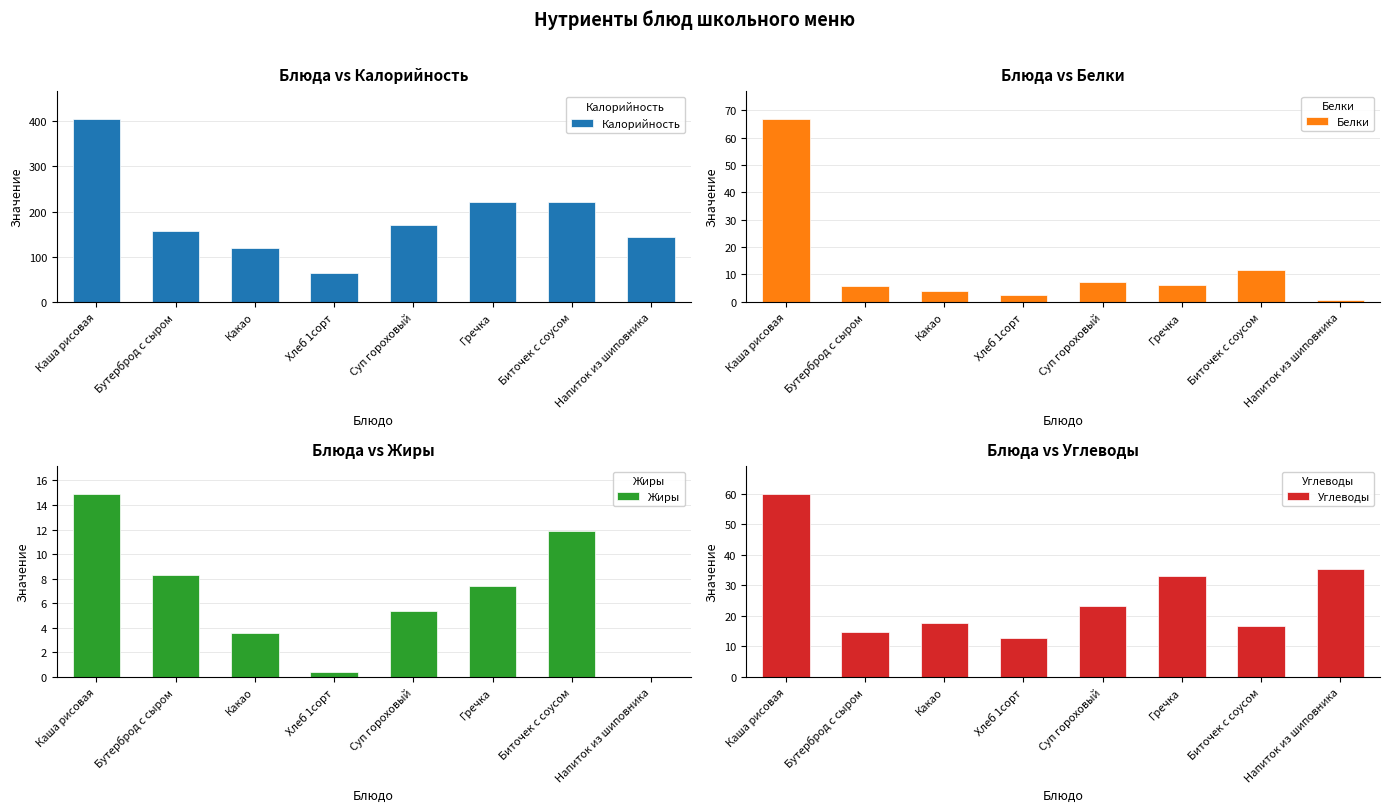

List the labels in order of Белки value, largest first.

Каша рисовая, Биточек с соусом, Суп гороховый, Гречка, Бутерброд с сыром, Какао, Хлеб 1сорт, Напиток из шиповника